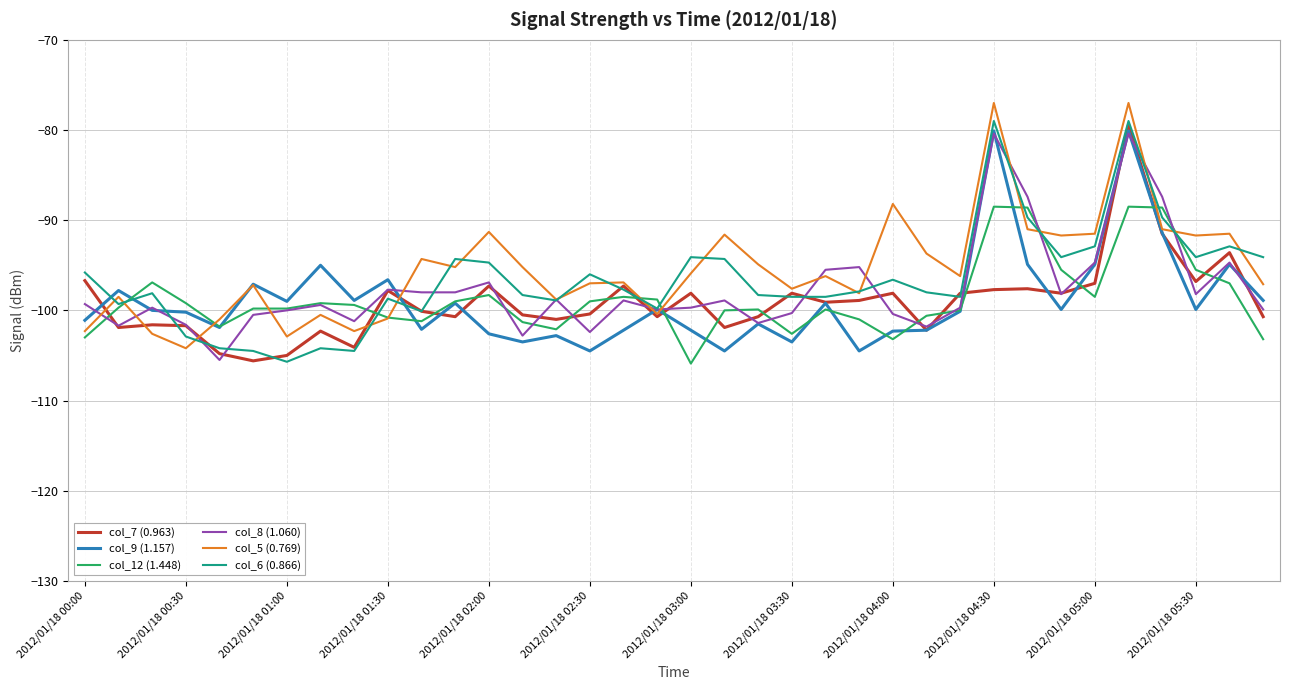

What is the average value of the col_9 (1.157) series?

-98.9